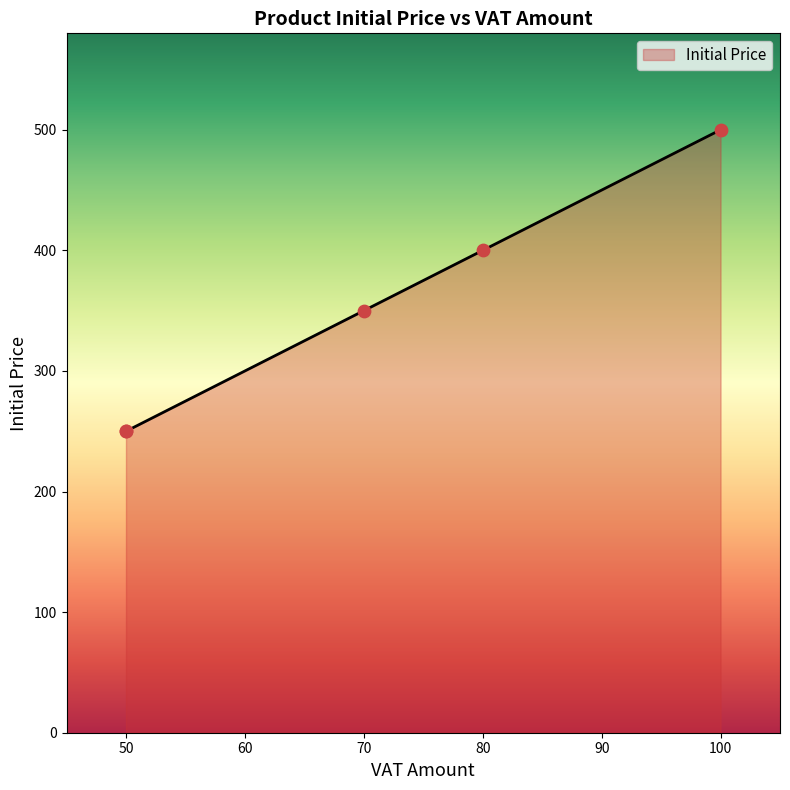

What is the change in value from 100 to 70?

-150